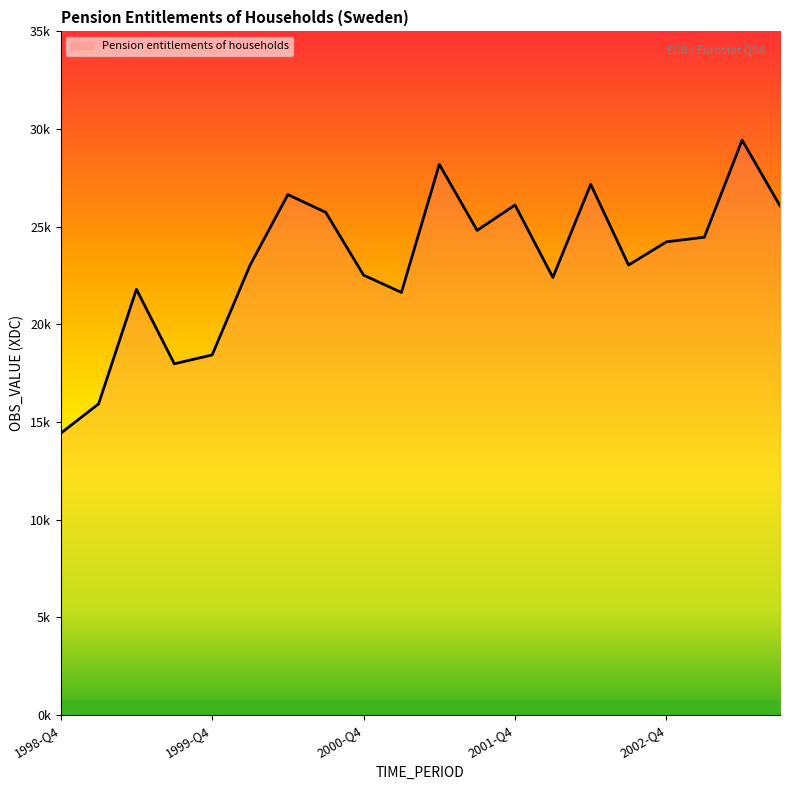

Rank the categories by value from lowest to highest.

1998-Q4, 1999-Q1, 1999-Q3, 1999-Q4, 2001-Q1, 1999-Q2, 2002-Q1, 2000-Q4, 2000-Q1, 2002-Q3, 2002-Q4, 2003-Q1, 2001-Q3, 2000-Q3, 2003-Q3, 2001-Q4, 2000-Q2, 2002-Q2, 2001-Q2, 2003-Q2